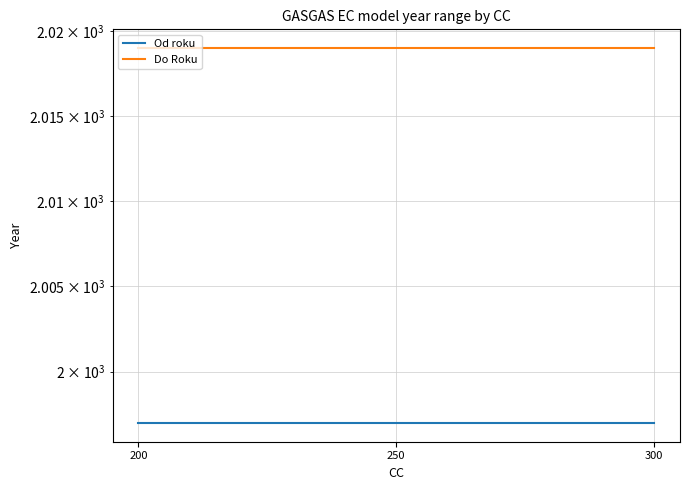

Which label corresponds to the smallest value in the chart?

200